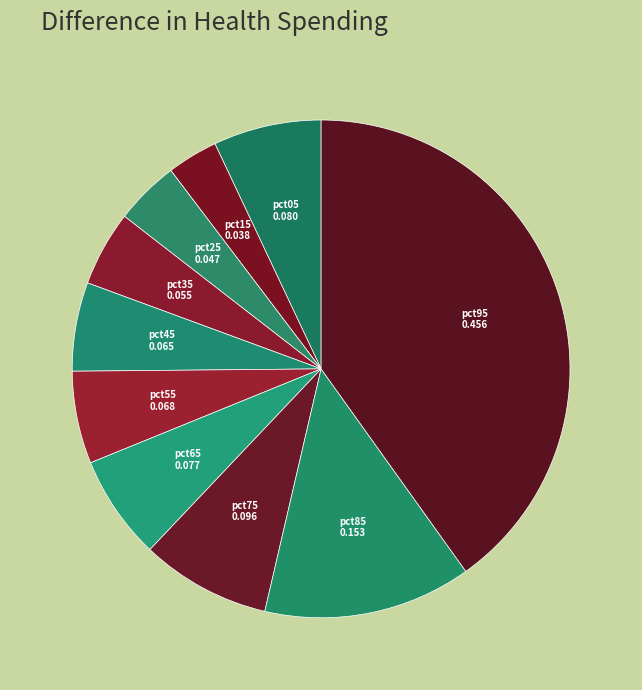

True or false: pct35 accounts for 5% of the total.

True